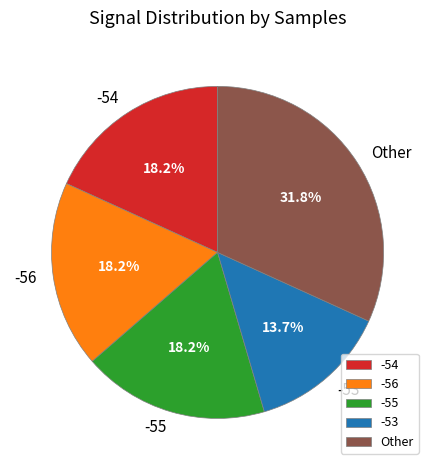

How many segments does this pie chart have?

5